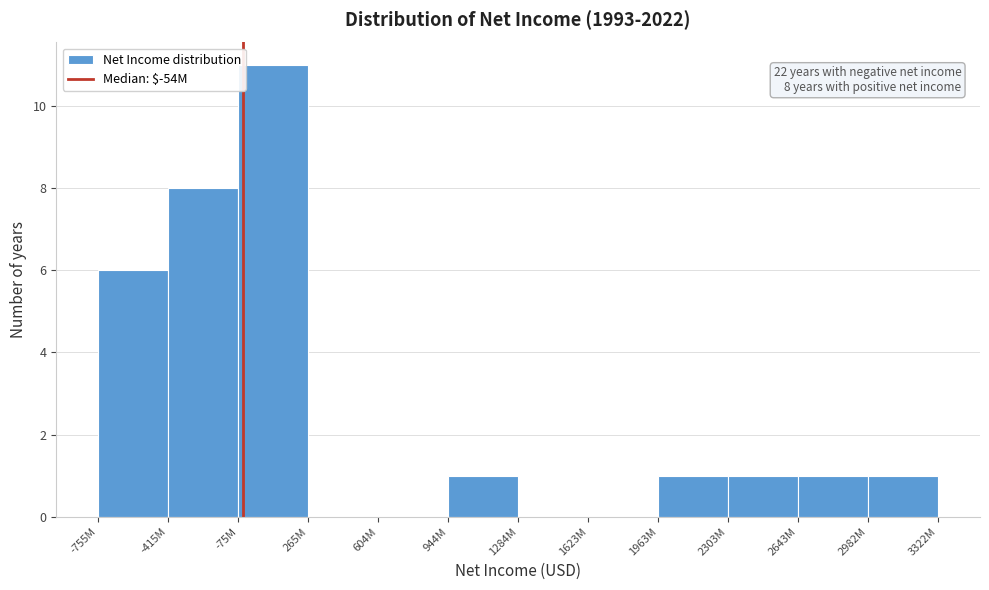

Reading left to right, list all the values displayed in this chart.

-755M=6	-415M=8	-75M=11	265M=0	604M=0	944M=1	1284M=0	1623M=0	1963M=1	2303M=1	2643M=1	2982M=1